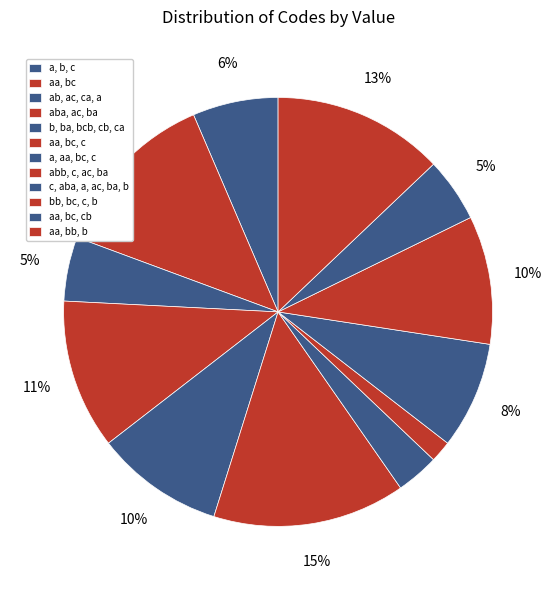

True or false: b, ba, bcb, cb, ca accounts for 19% of the total.

False